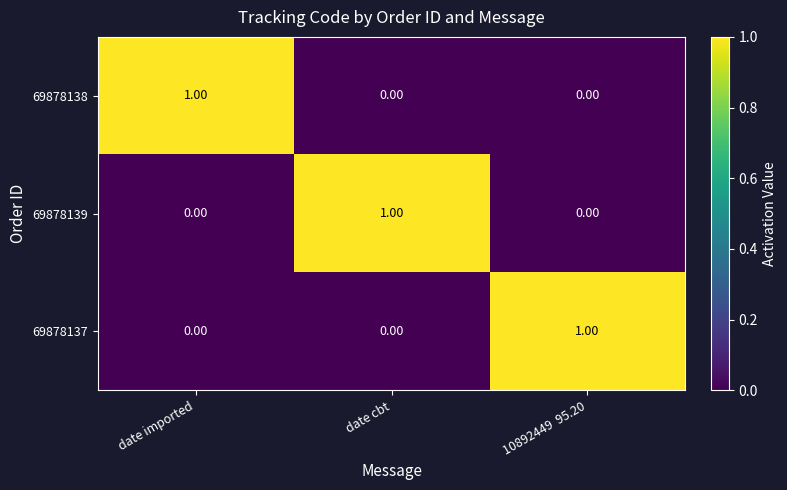

At which label does 69878139 reach its peak?

date cbt